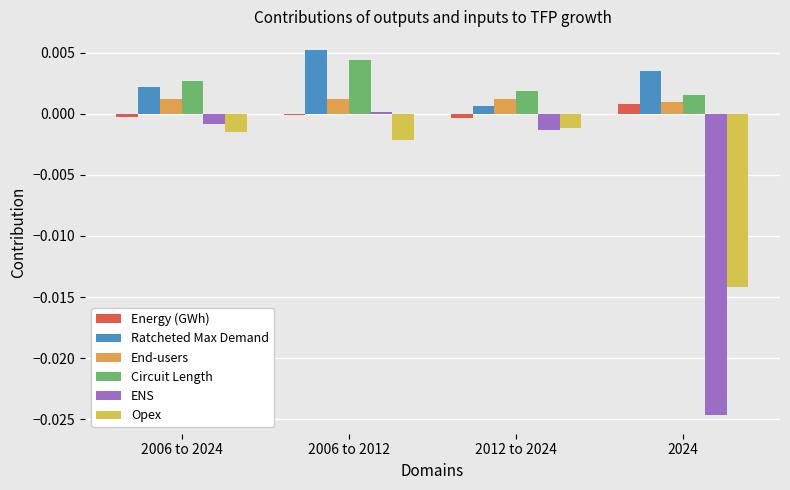

Where is End-users nearest to the value 0?

2024